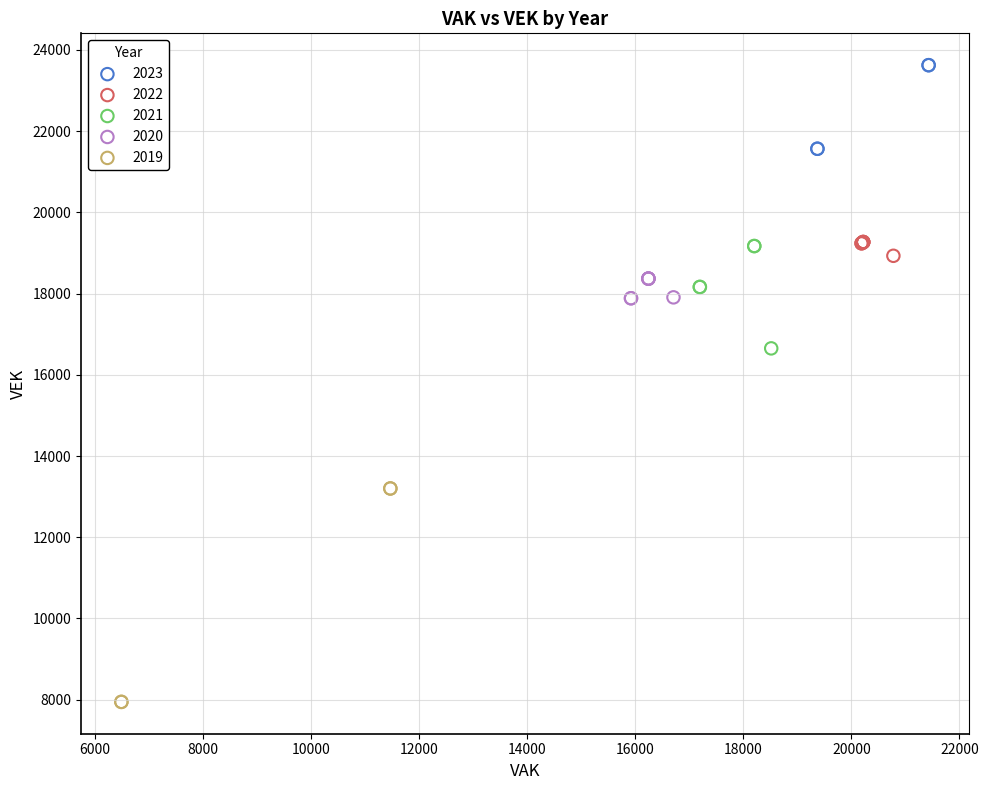

Which series reaches the maximum Y coordinate?

2023